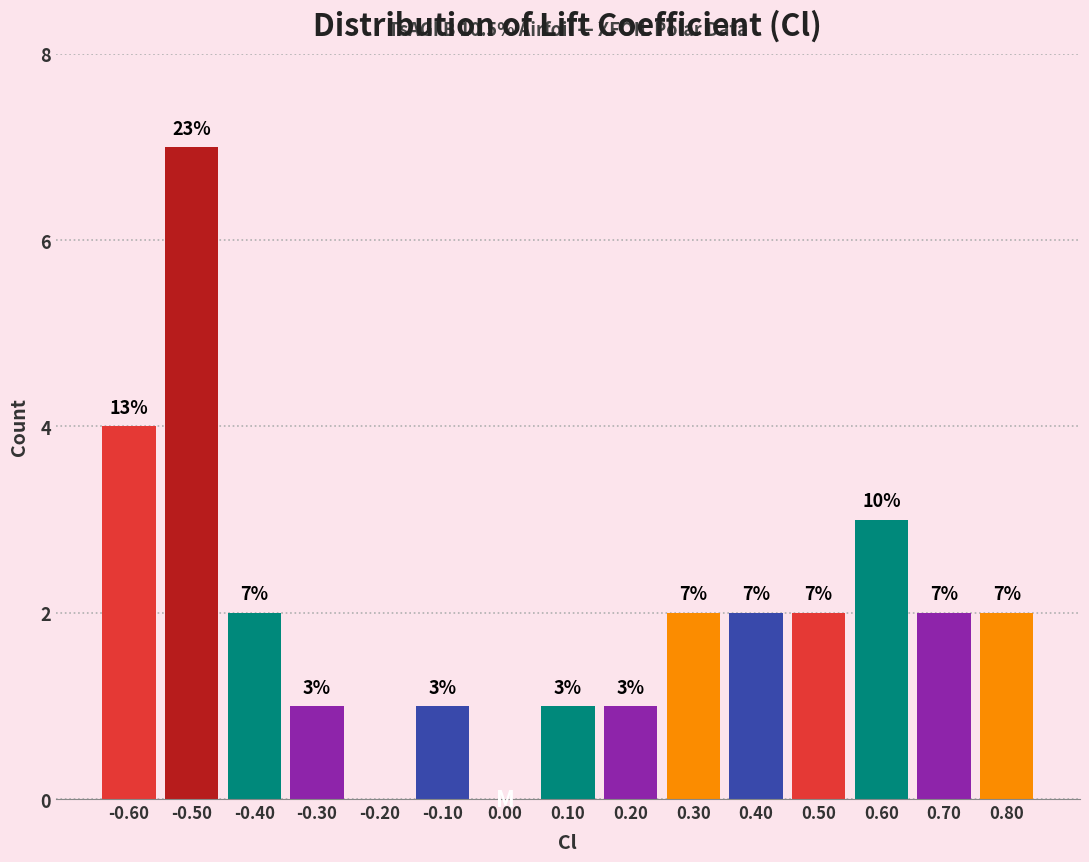

Over which range of the x-axis is the bar tallest?

-0.55 to -0.45